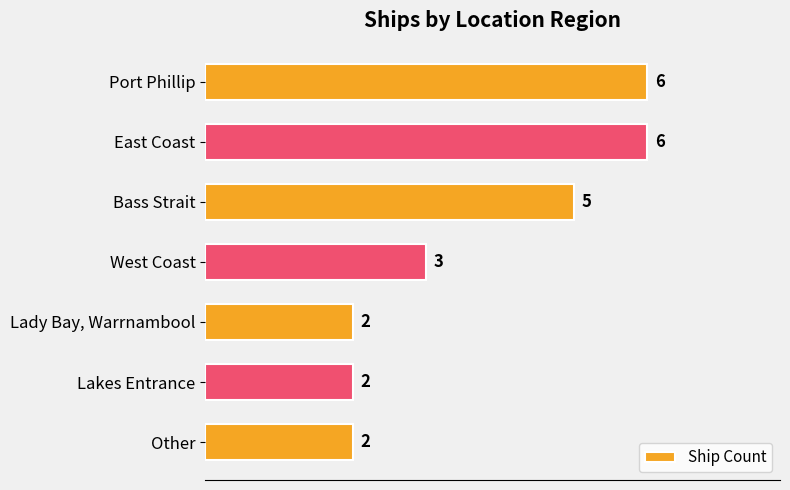

What value does the data have at Port Phillip?

6